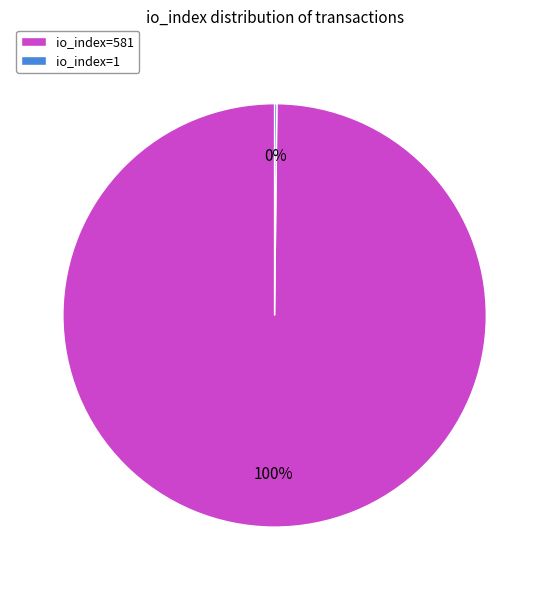

To the nearest percent, what is the average slice percentage?

50%